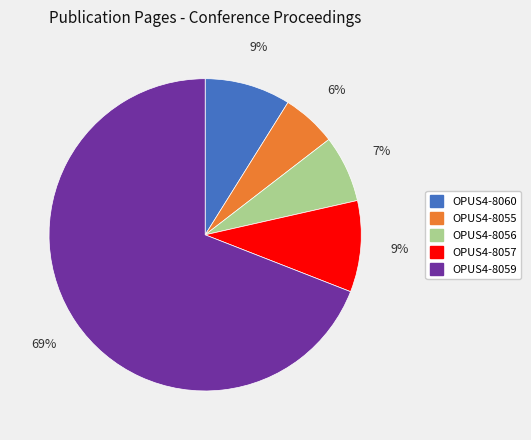

How many slices are in this pie chart?

5